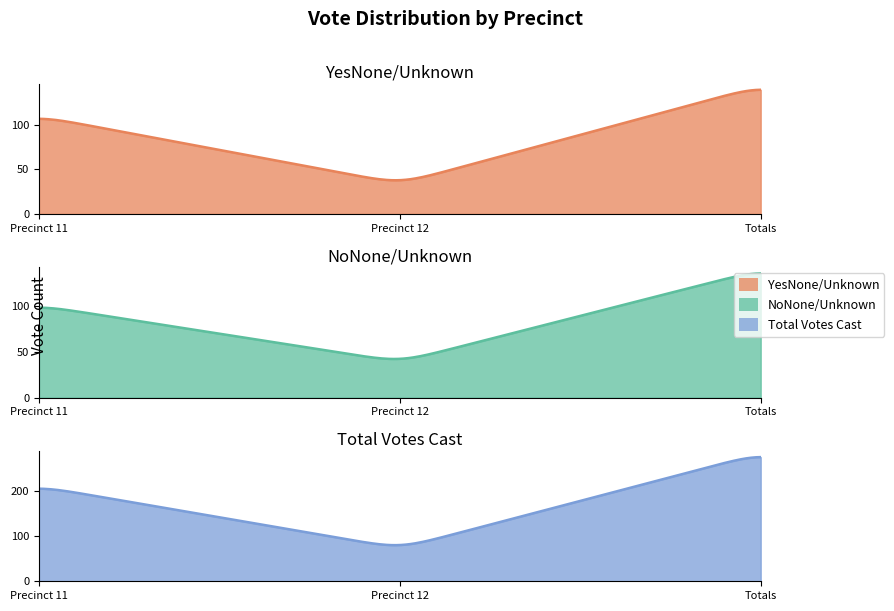

What is the minimum value for NoNone/Unknown?

42.3